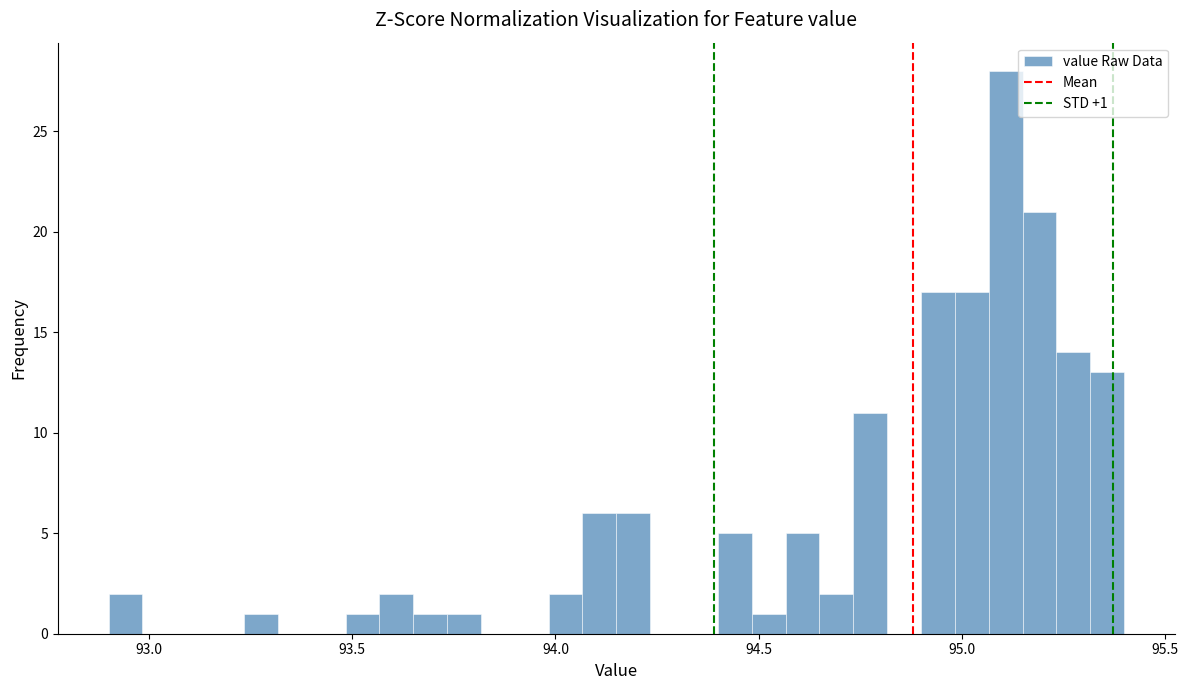

Read against the x-axis, roughly where is the centre of the tallest bar?

95.10